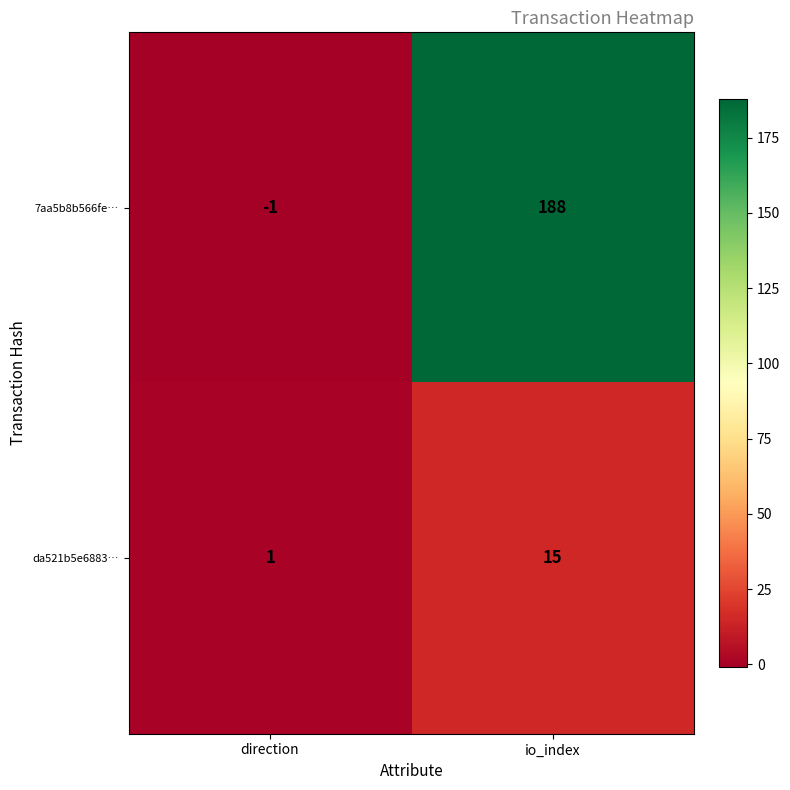

How many values in 7aa5b8b566fe… are below zero?

1